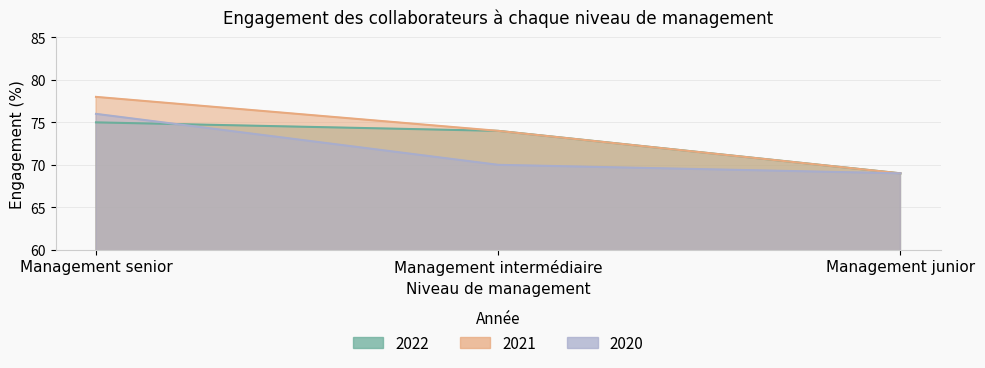

Read the 2022 value at Management senior.

75